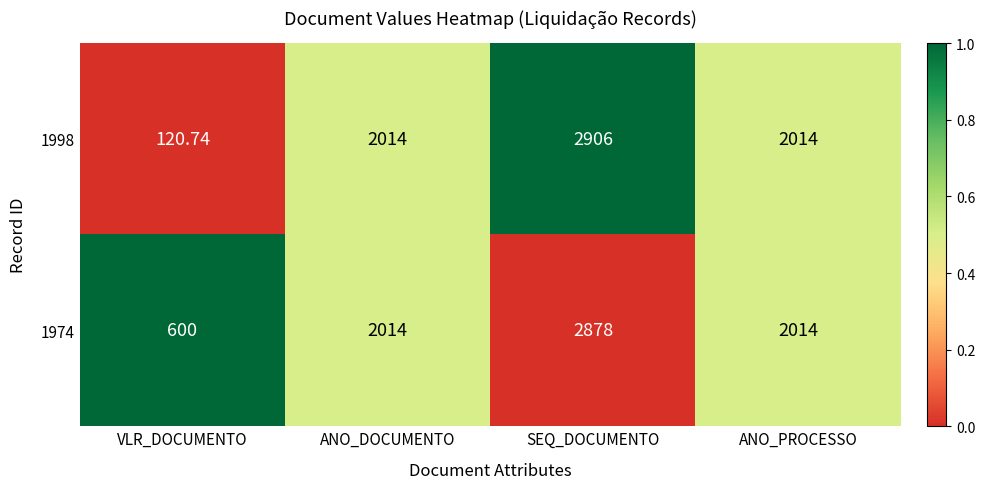

What is the total value across all series at VLR_DOCUMENTO?

720.7